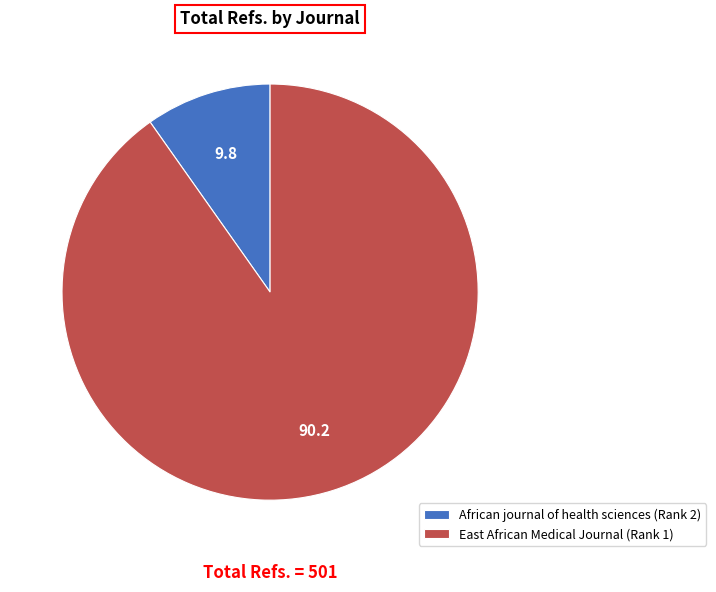

True or false: African journal of health sciences (Rank 2) accounts for 1% of the total.

False